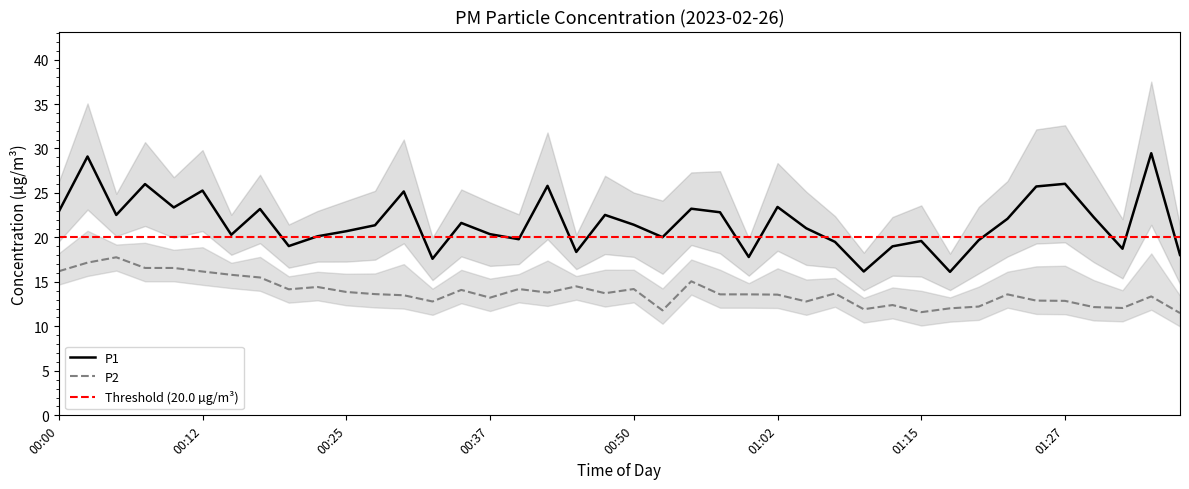

How many lines are shown in the chart?

2